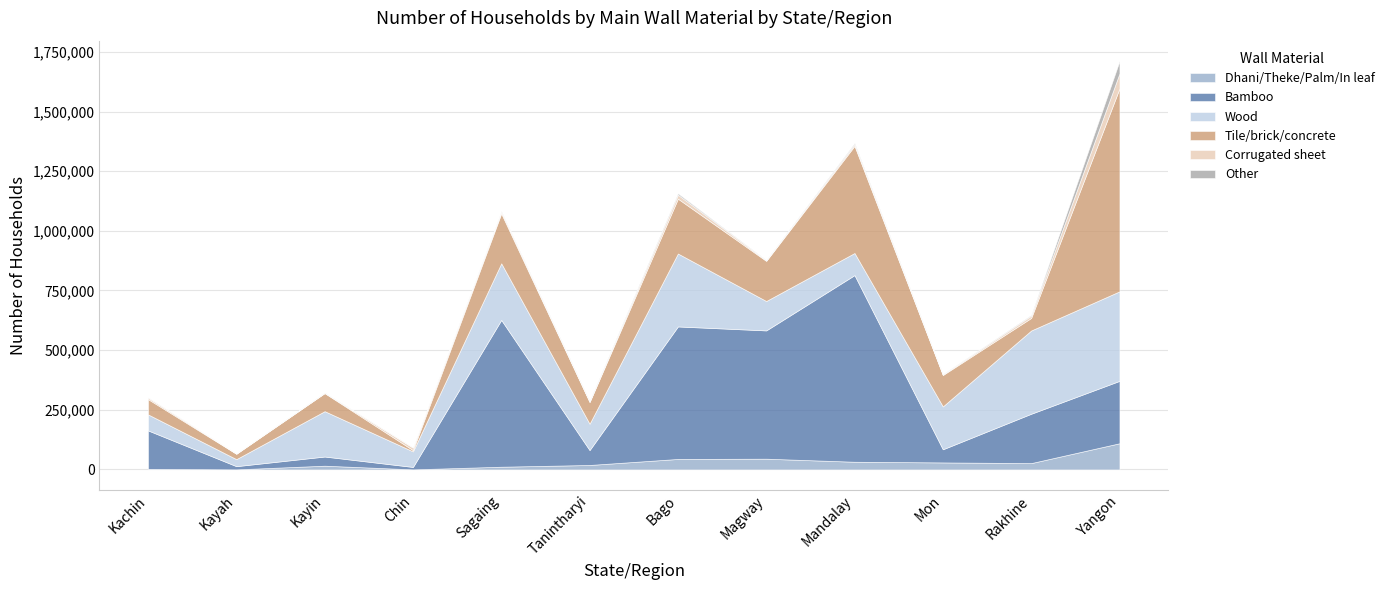

True or false: Wood and Dhani/Theke/Palm/In leaf cross at least once.

False